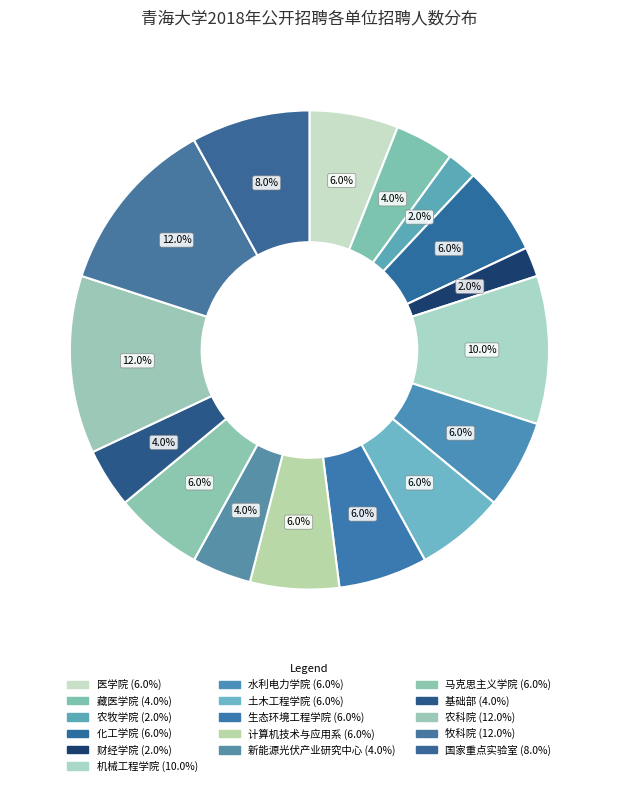

How many slices are in this pie chart?

16